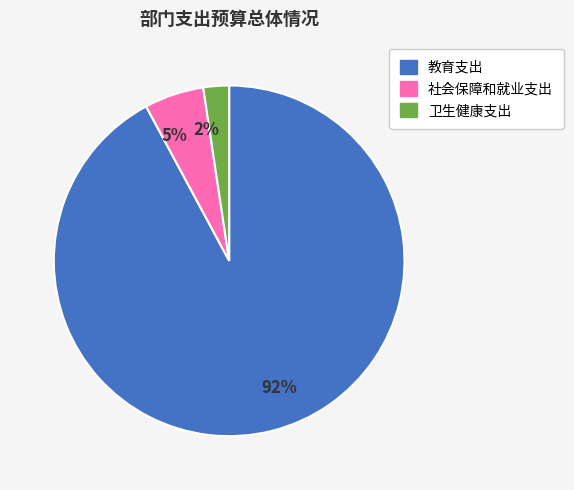

Which slice is the largest?

92%